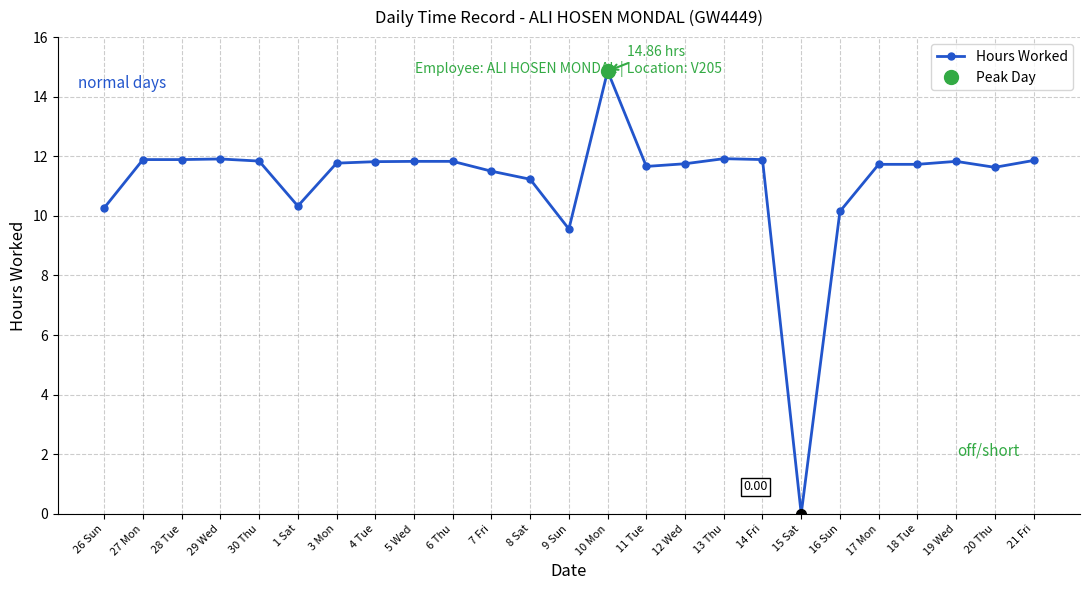

Rank the categories by value from lowest to highest.

15 Sat, 9 Sun, 16 Sun, 26 Sun, 1 Sat, 8 Sat, 7 Fri, 20 Thu, 11 Tue, 17 Mon, 18 Tue, 12 Wed, 3 Mon, 4 Tue, 5 Wed, 6 Thu, 19 Wed, 30 Thu, 21 Fri, 27 Mon, 28 Tue, 14 Fri, 29 Wed, 13 Thu, 10 Mon